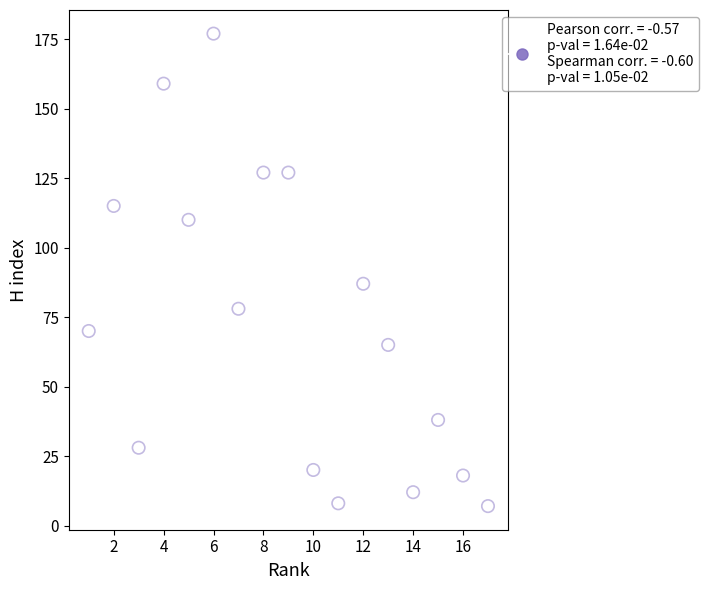

What Y value in the scatter plot is closest to 92?

87